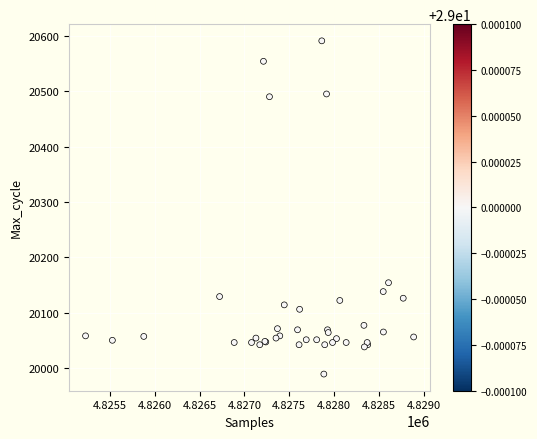

What Y value in the scatter plot is closest to 20290?

20154